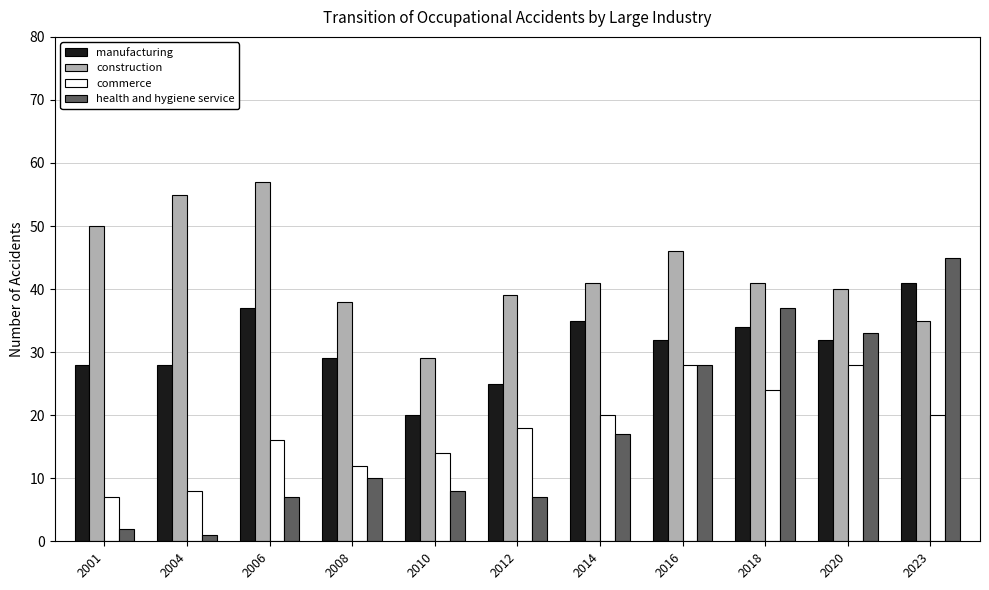

What is the maximum value shown in the chart?

57